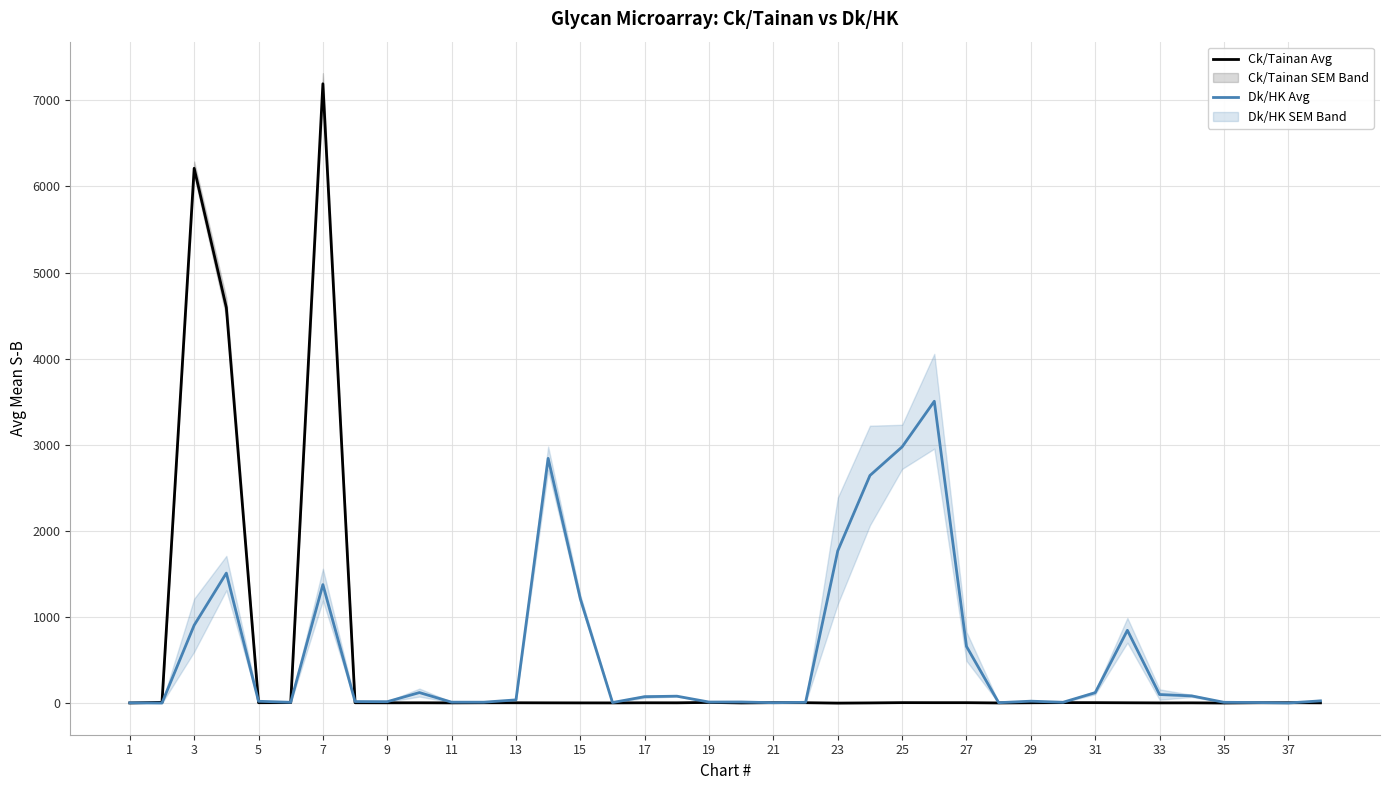

The value of Ck/Tainan Avg at 7 is 7193.4. True or false?

True